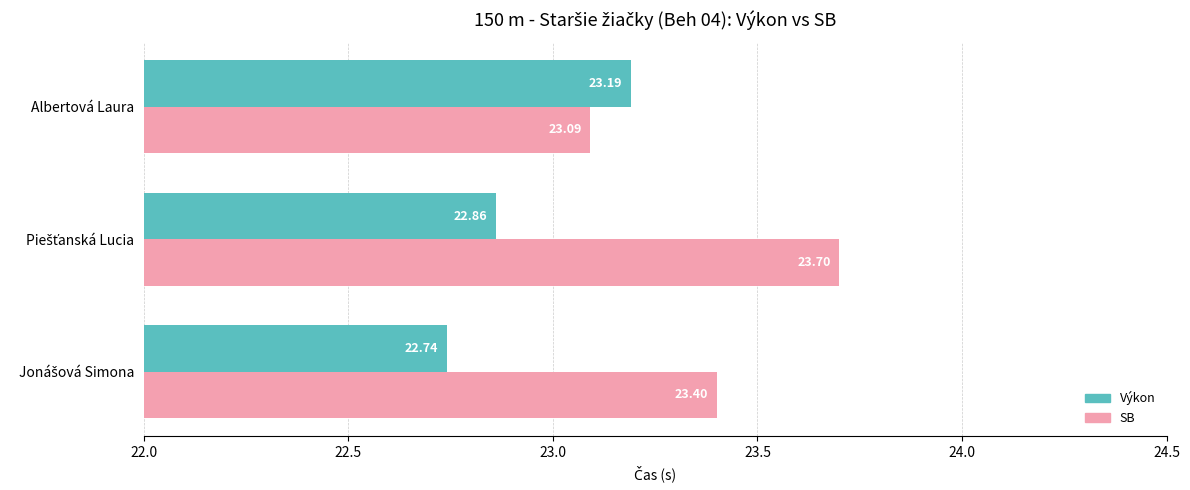

What is the sum of all SB values?

70.2